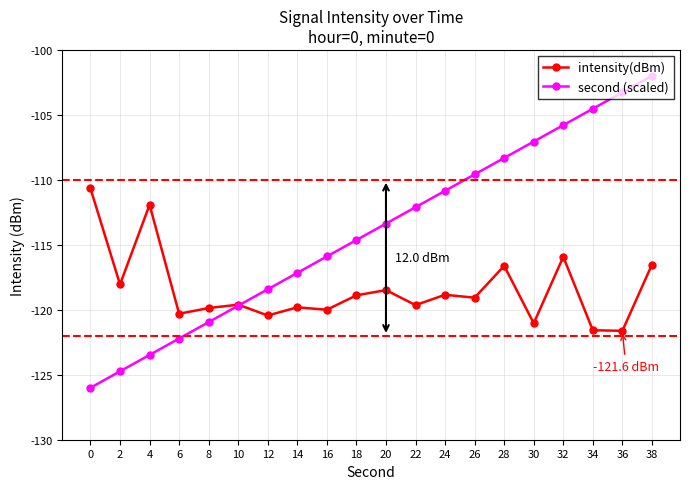

True or false: second (scaled) has more than 0 points higher than both neighbors.

False